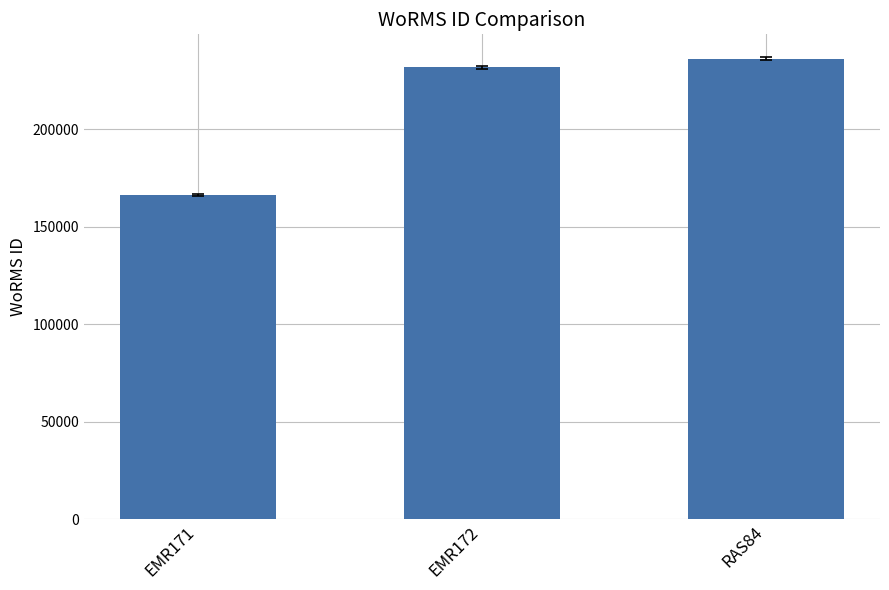

True or false: the data shows 117603 at EMR172.

False